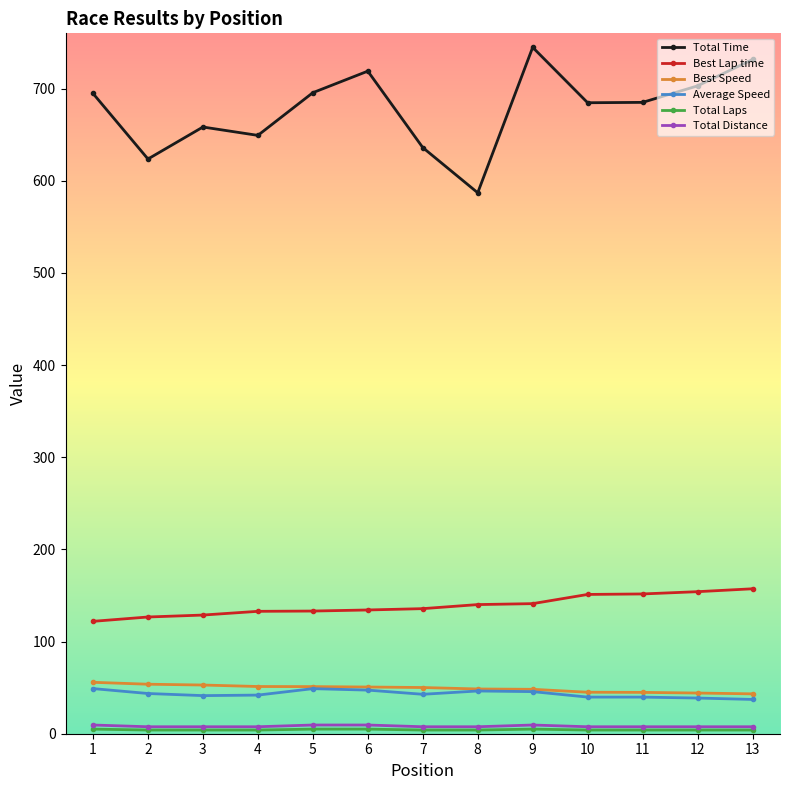

What is the spread (max minus min) of values at 6?

714.0